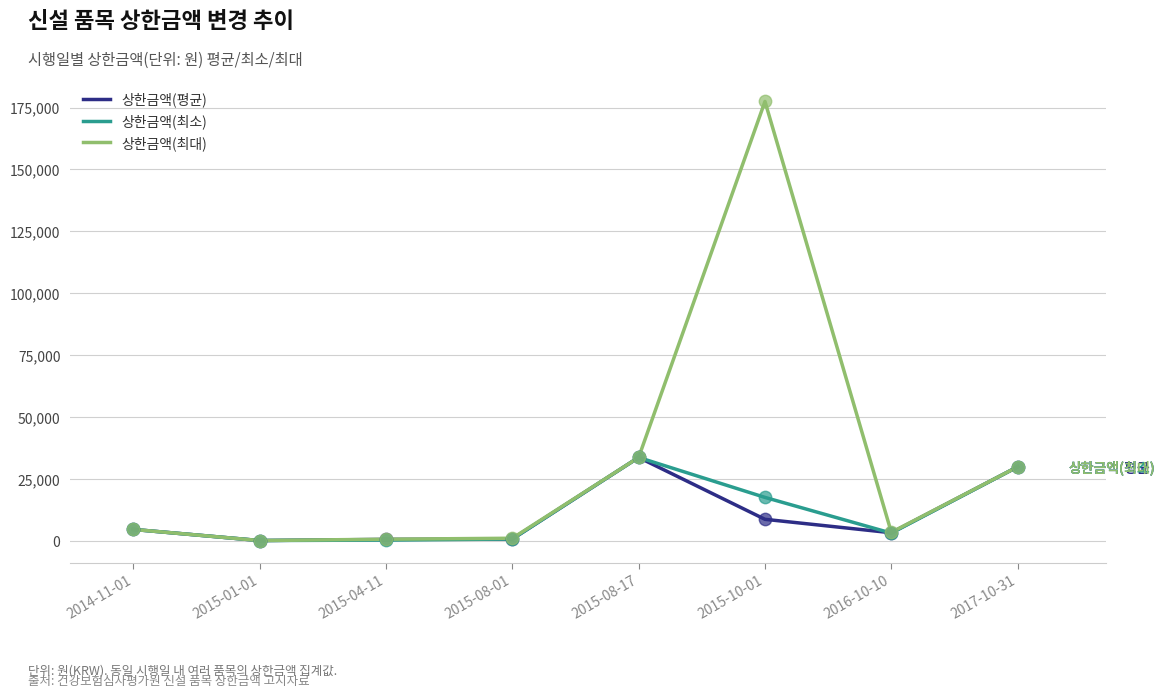

Which series has the largest range (max minus min)?

상한금액(최대)